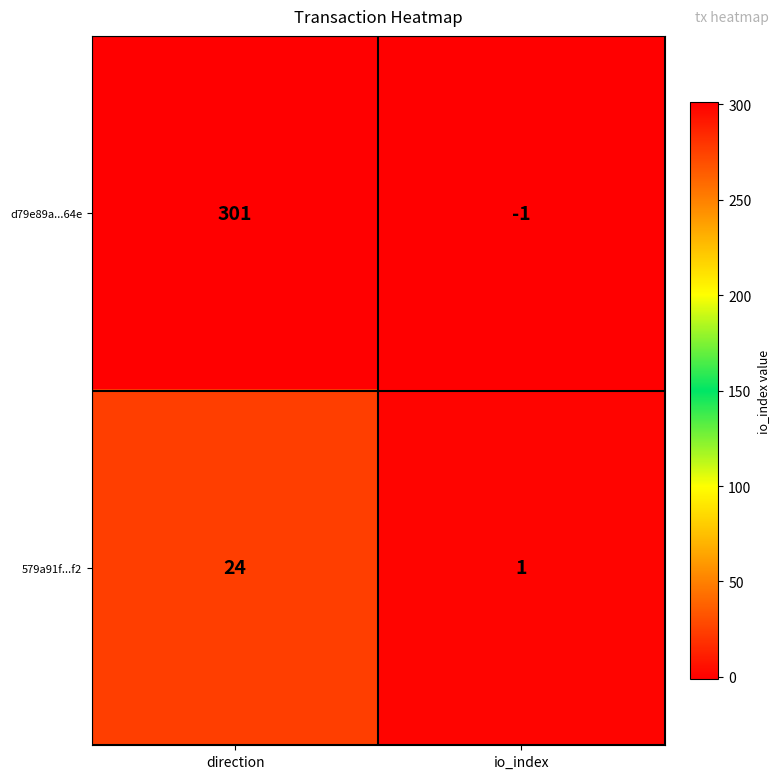

Which label corresponds to the smallest value in the chart?

io_index